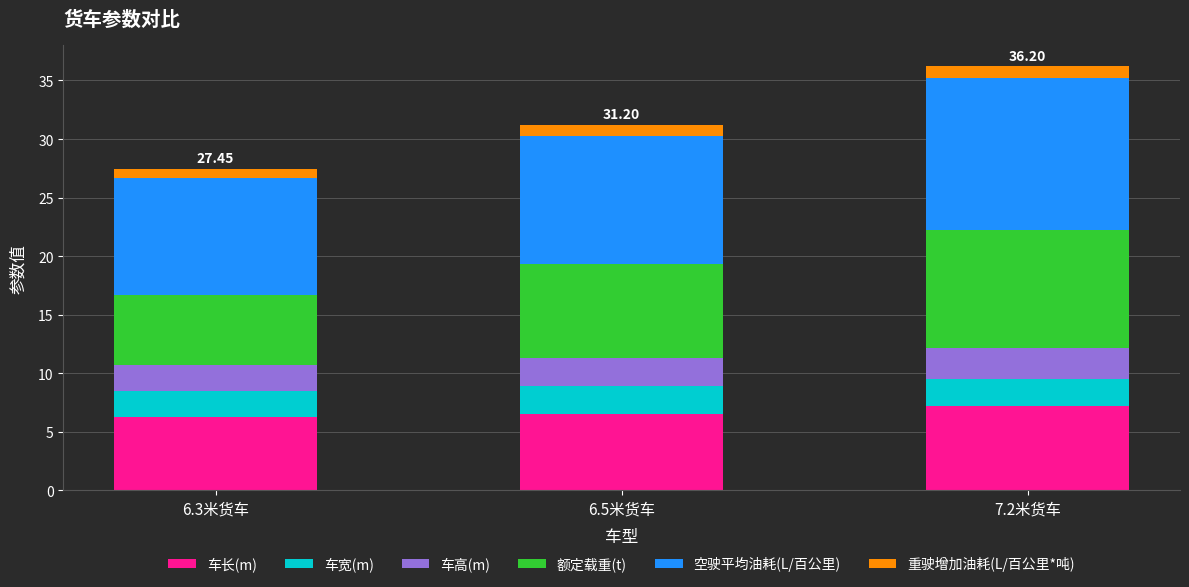

What are all the series names shown in the legend?

车长(m), 车宽(m), 车高(m), 额定载重(t), 空驶平均油耗(L/百公里), 重驶增加油耗(L/百公里*吨)